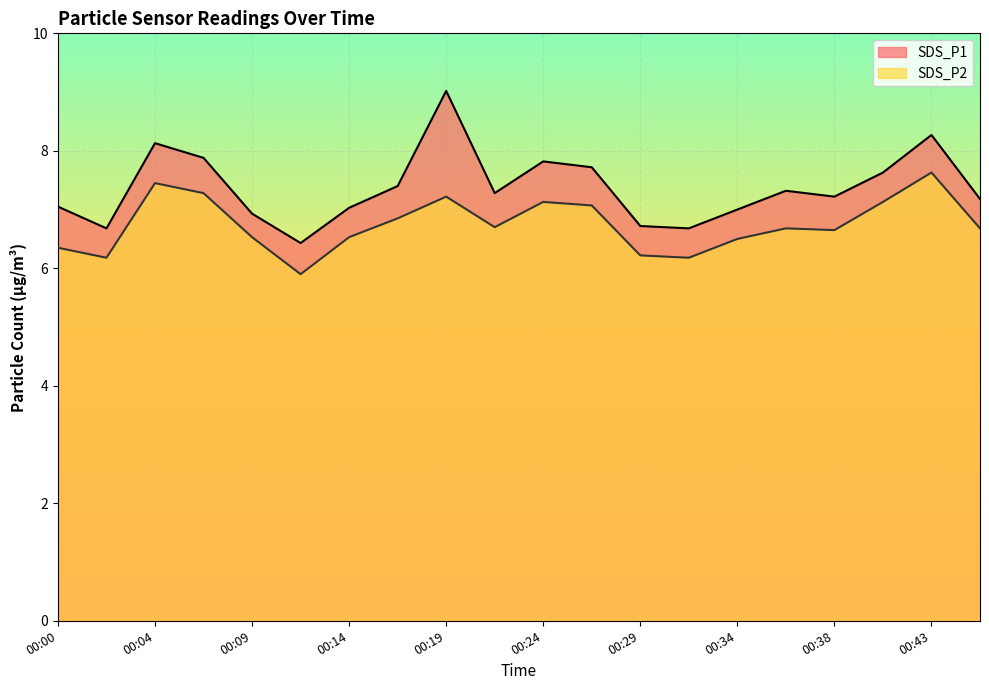

At which label is SDS_P2 closest to 6?

00:12